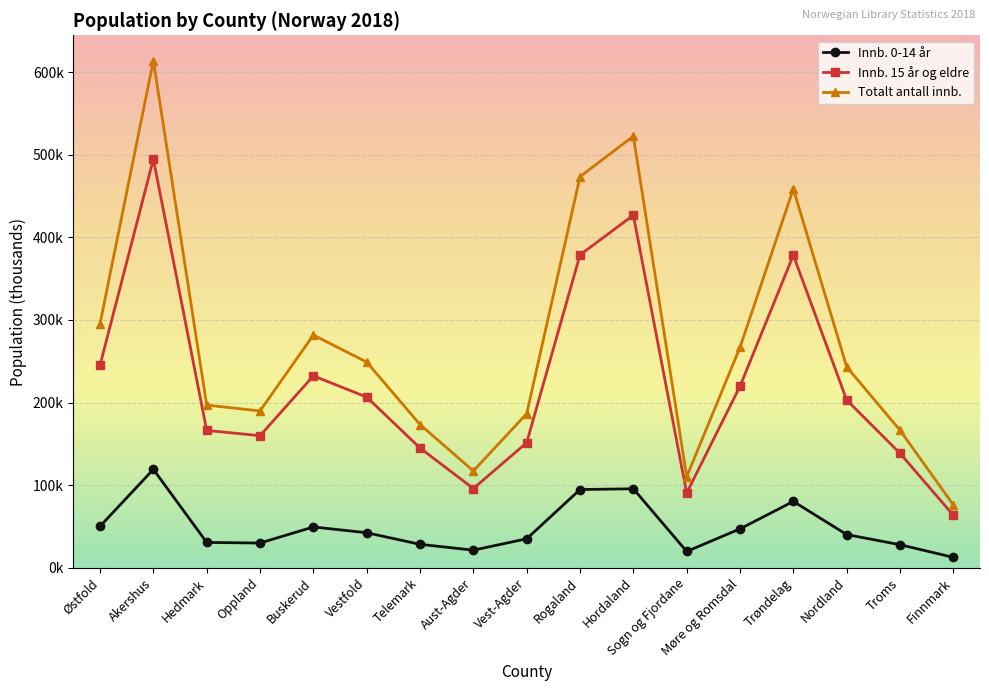

Which category has the lowest value across all series?

Finnmark